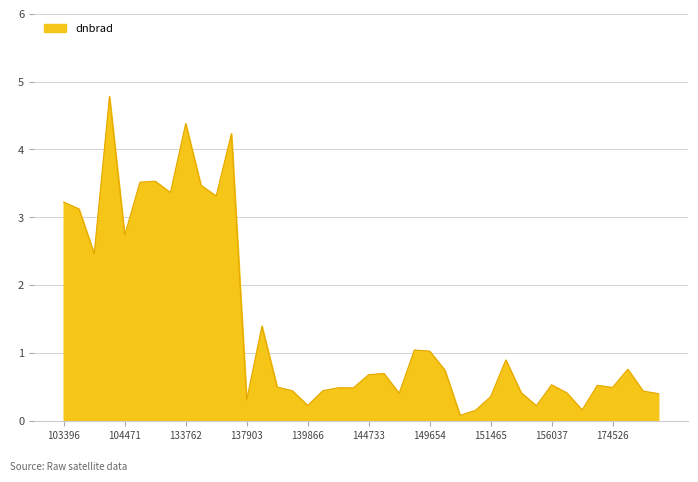

What is the sum of all values?

56.9